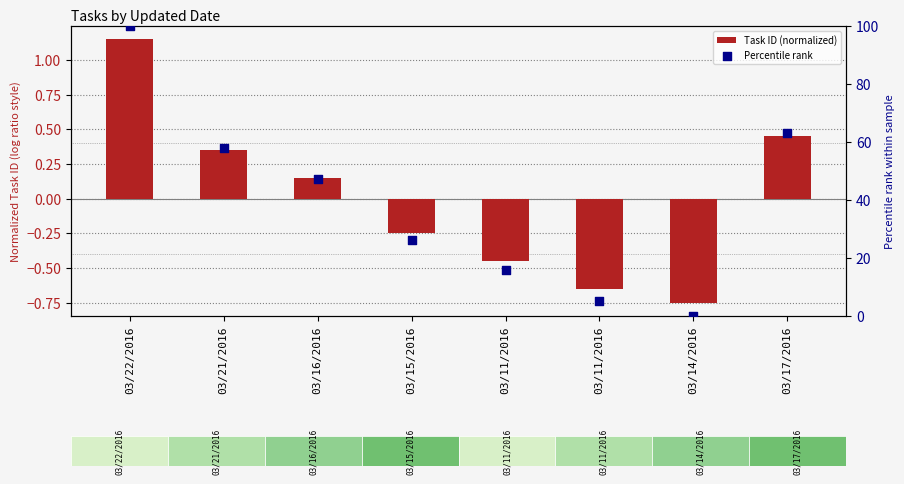

Which series contains the highest Y value?

Percentile rank